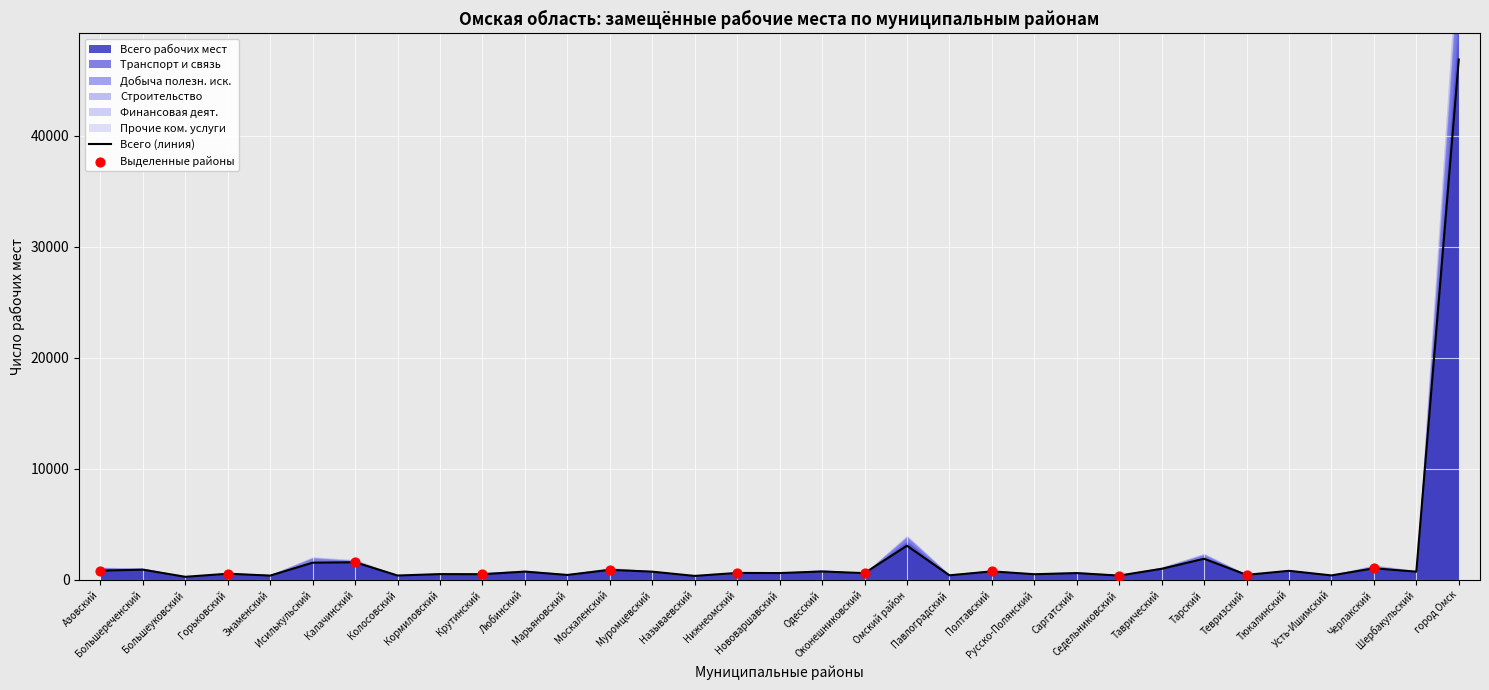

At which category is the sum across all series the highest?

город Омск